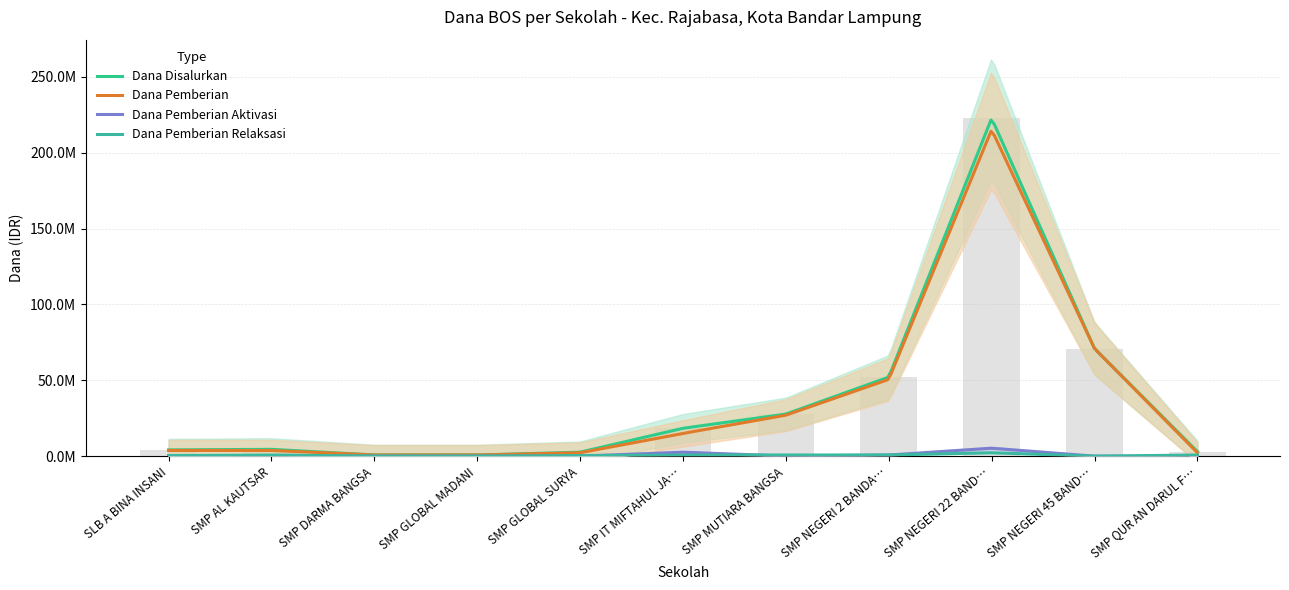

What is the label of the 2nd bar from the left?

SMP AL KAUTSAR